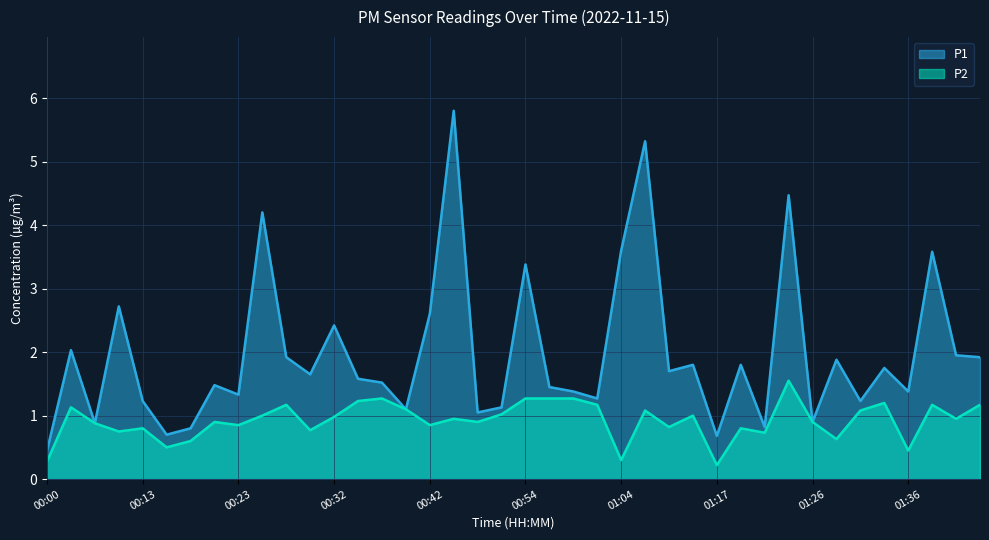

Which series changed the most between 00:32 and 00:52?

P1